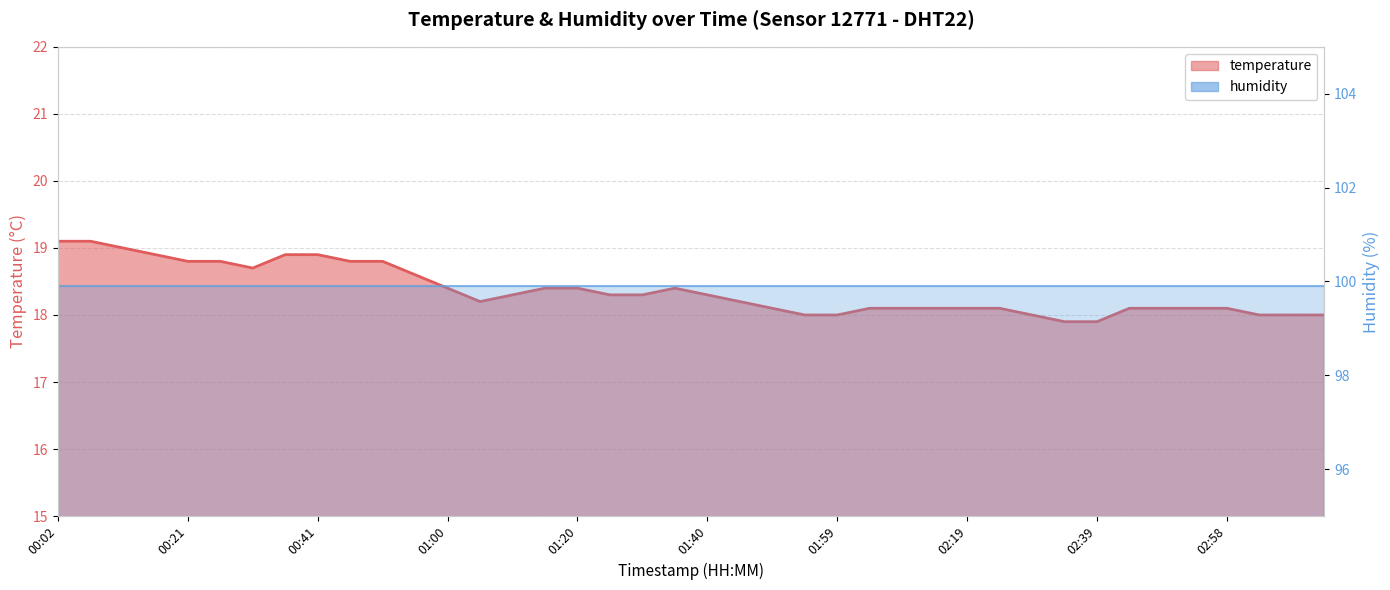

Reading left to right, extract all data points from this chart.

00:02=19.1	00:06=19.1	00:11=19.0	00:16=18.9	00:21=18.8	00:26=18.8	00:31=18.7	00:36=18.9	00:41=18.9	00:46=18.8	00:50=18.8	00:55=18.6	01:00=18.4	01:05=18.2	01:10=18.3	01:15=18.4	01:20=18.4	01:25=18.3	01:30=18.3	01:35=18.4	01:40=18.3	01:45=18.2	01:50=18.1	01:54=18.0	01:59=18.0	02:04=18.1	02:09=18.1	02:14=18.1	02:19=18.1	02:24=18.1	02:29=18.0	02:34=17.9	02:39=17.9	02:43=18.1	02:48=18.1	02:53=18.1	02:58=18.1	03:03=18.0	03:08=18.0	03:13=18.0